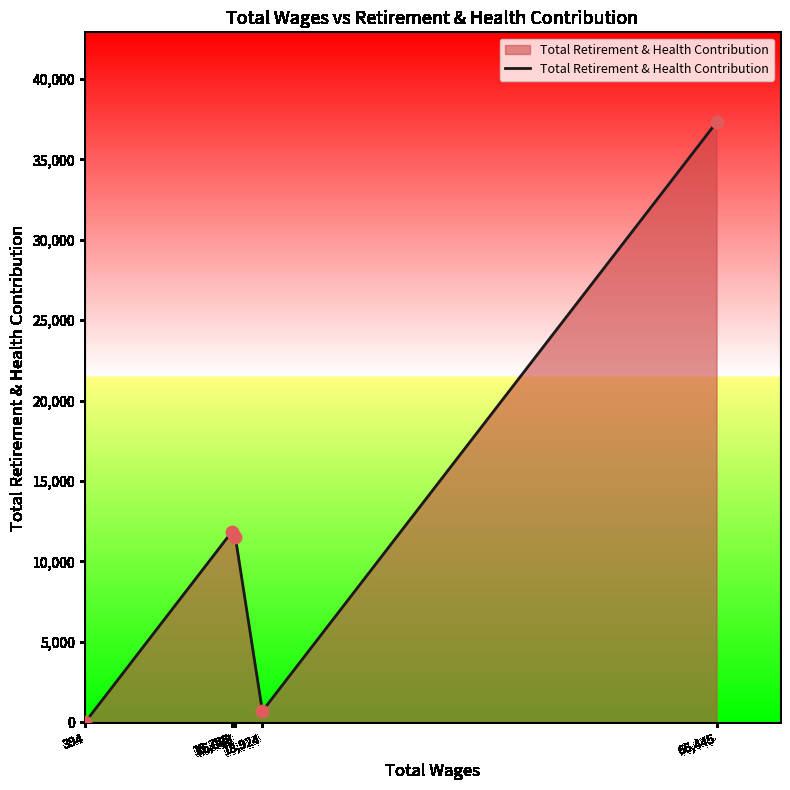

Approximately how many times larger is the value at 15,755 compared to 66,445?

0.3